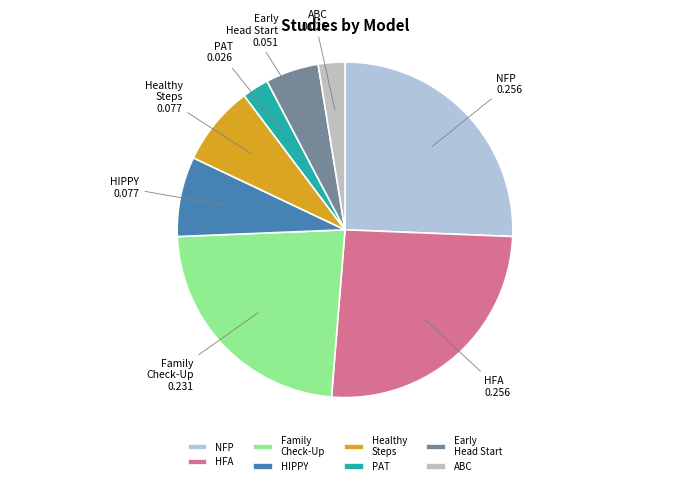

Do PAT and Early Head Start together represent more than half of the pie?

No